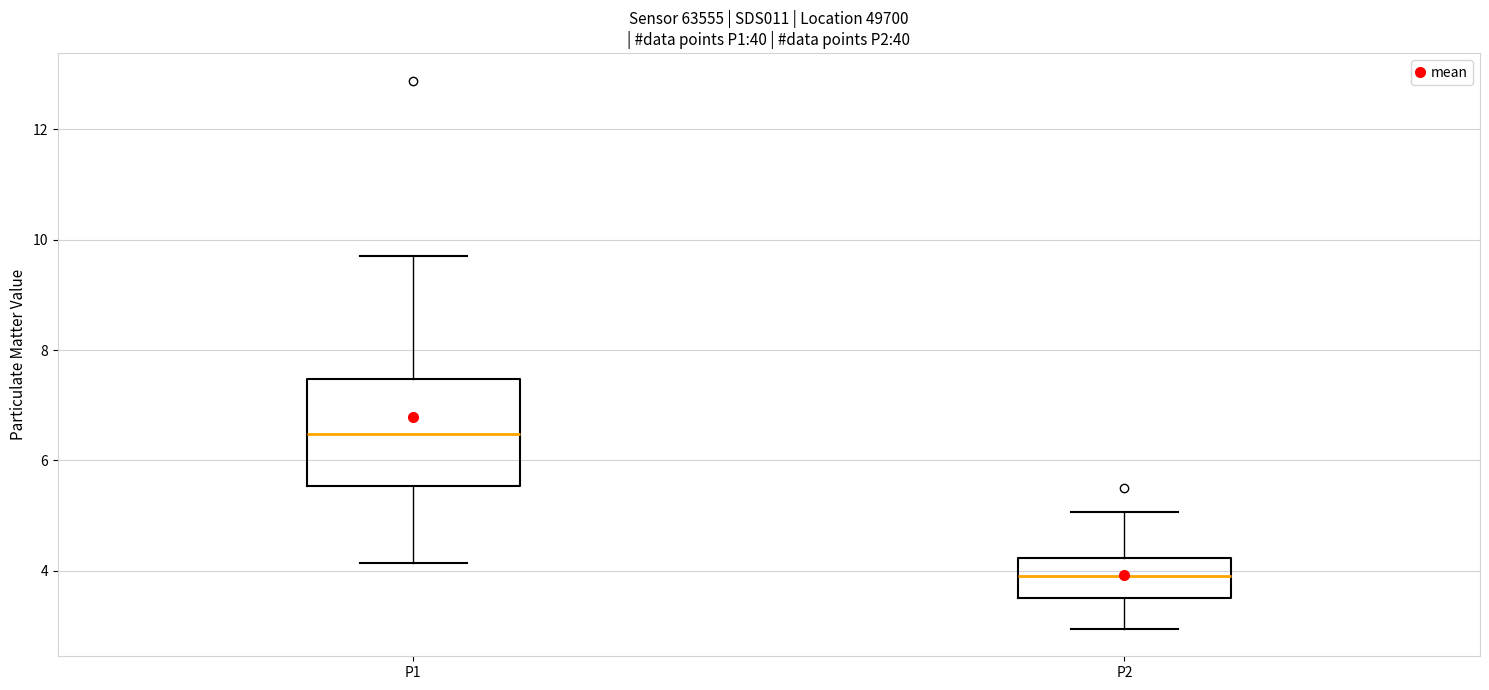

Reading left to right, transcribe this box plot: for each box, give where its median line is, the range the box spans, and where its two whiskers end, as read against the y-axis. The values are not printed on the chart, so give them approximately, as read against the axis.

P1: median 6.4, box 5.6 to 7.4, whiskers 4.2 to 9.8
P2: median 4.0, box 3.6 to 4.2, whiskers 3.0 to 5.0